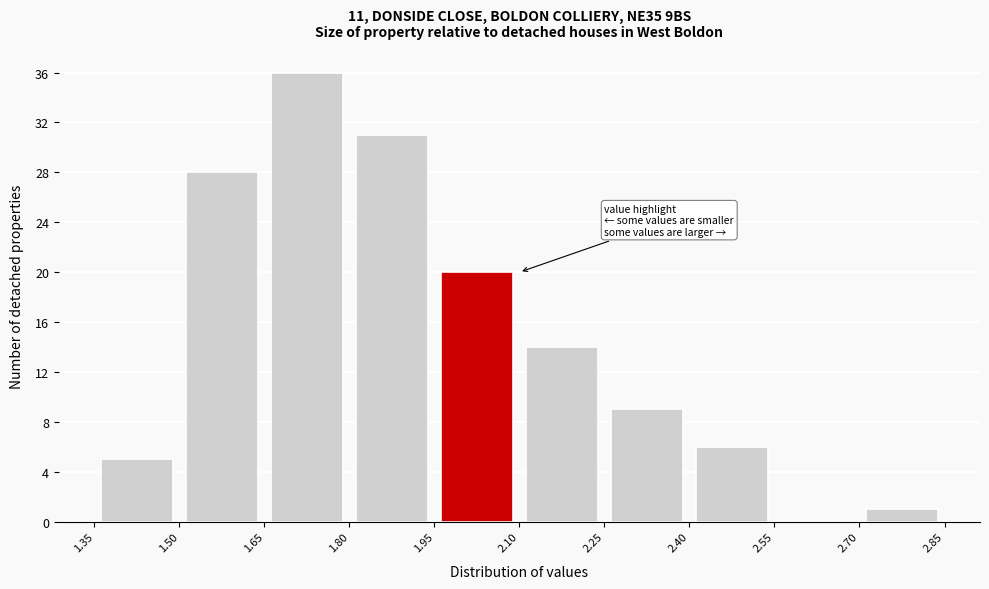

What is the height of the bar covering 2.40 to 2.55 on the x-axis? The values are not printed on the chart, so give them approximately, as read against the axis.

6